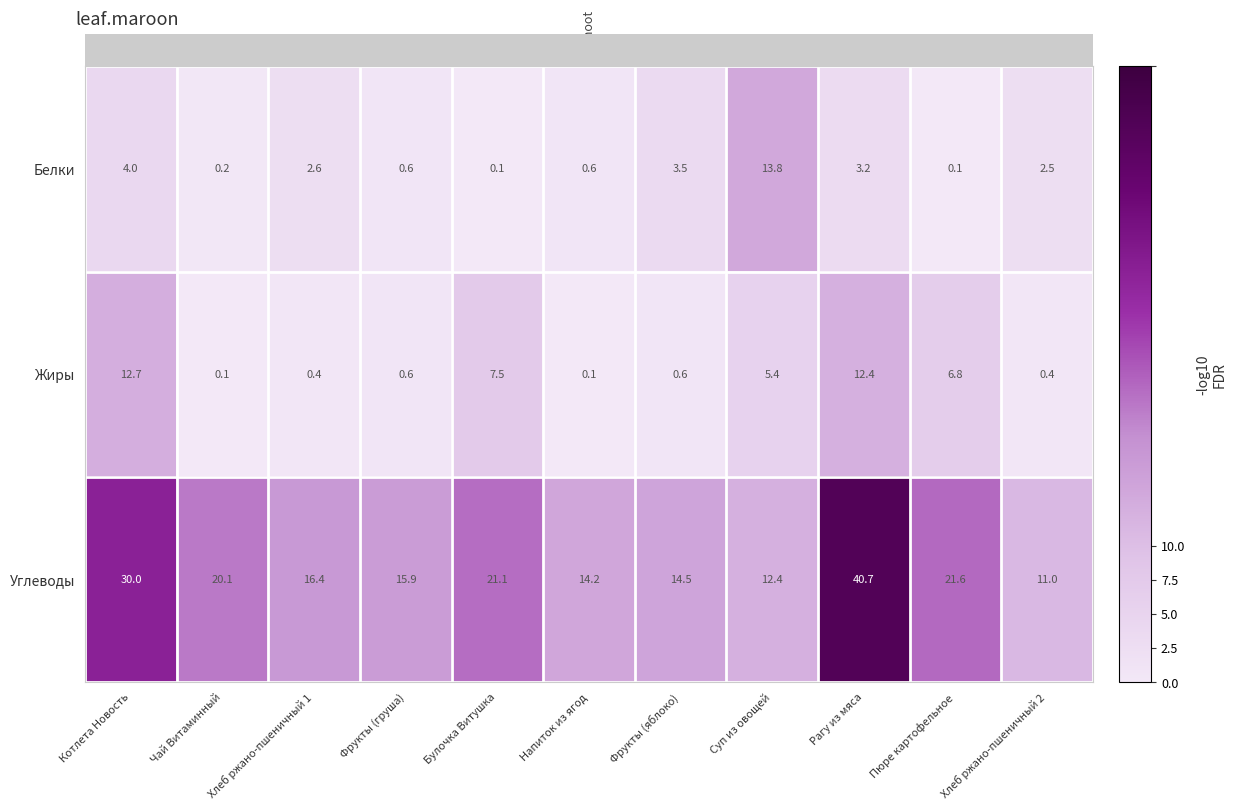

What is the sum of all Углеводы values?

217.9